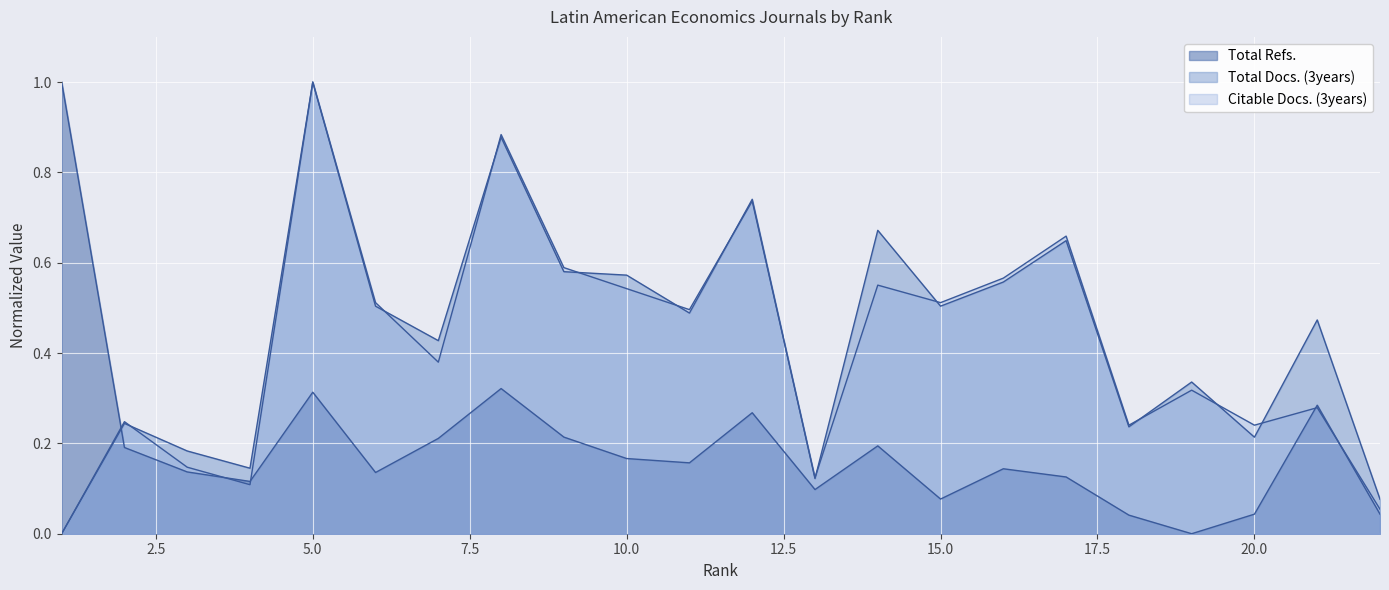

At which category does Total Docs. (3years) reach its first local valley?

4